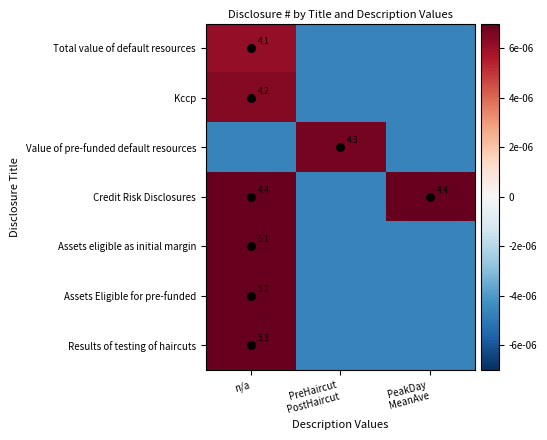

Is it true that Credit Risk Disclosures equals 0.0 at PeakDay MeanAve?

False